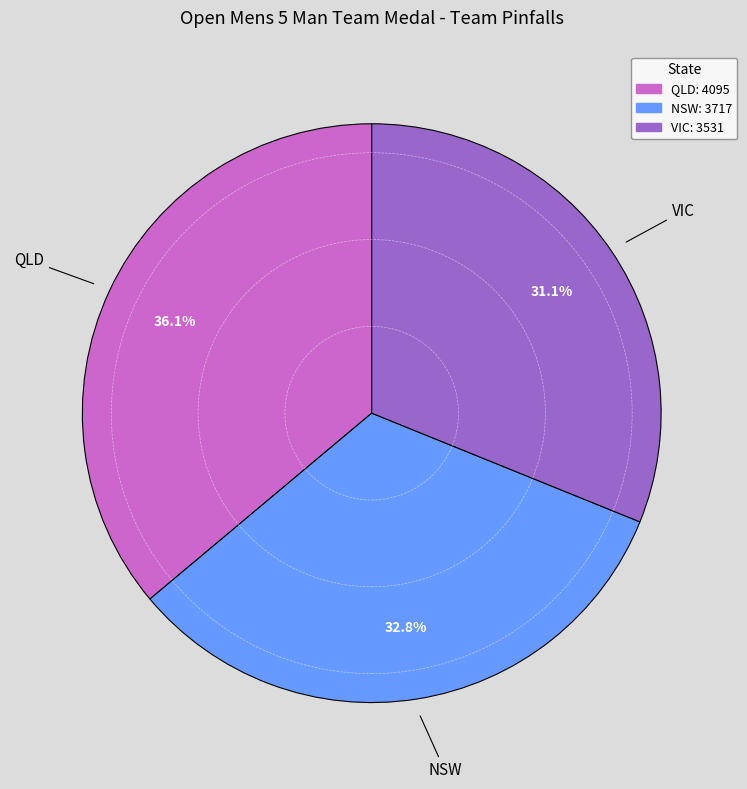

To the nearest percent, what portion does NSW represent?

33%